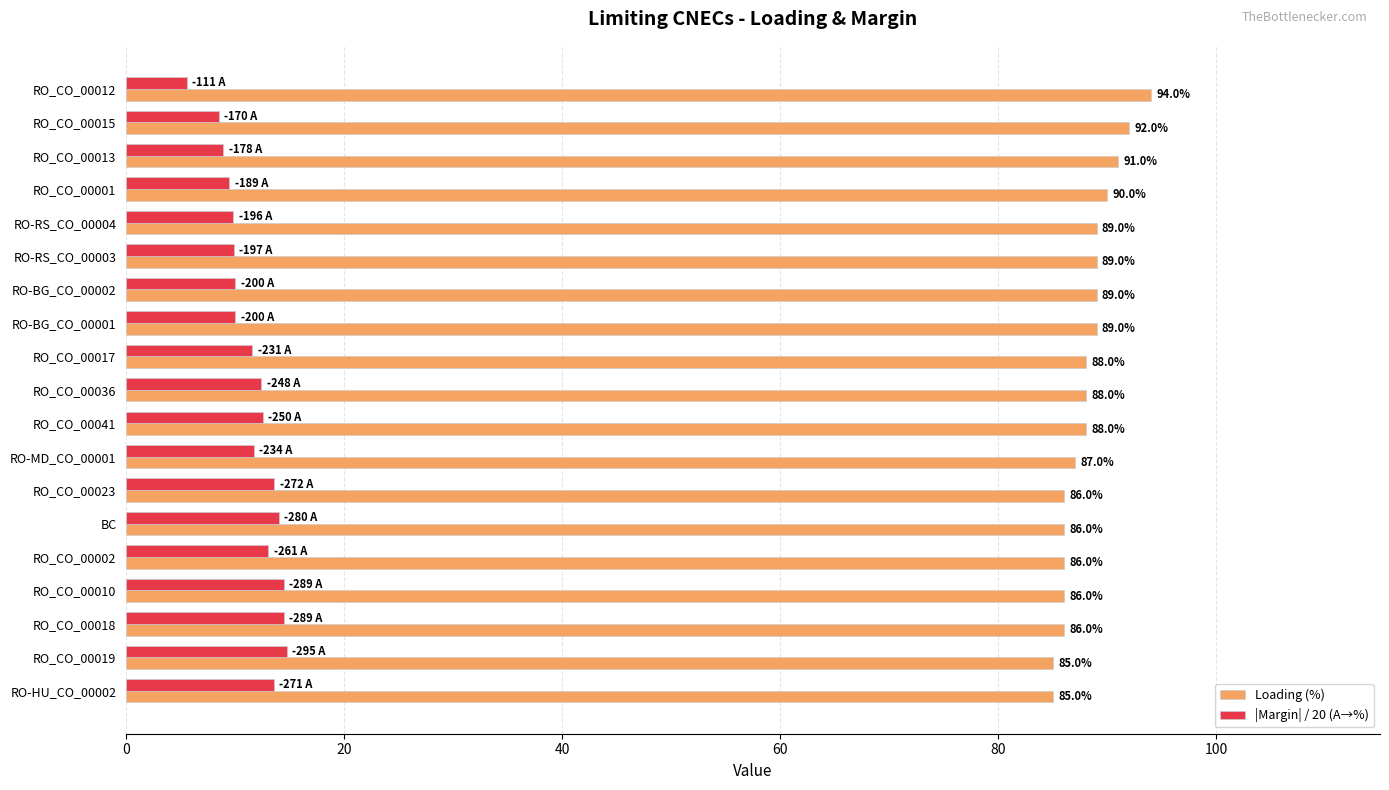

Count the Loading (%) values in the range 86 to 89.

13